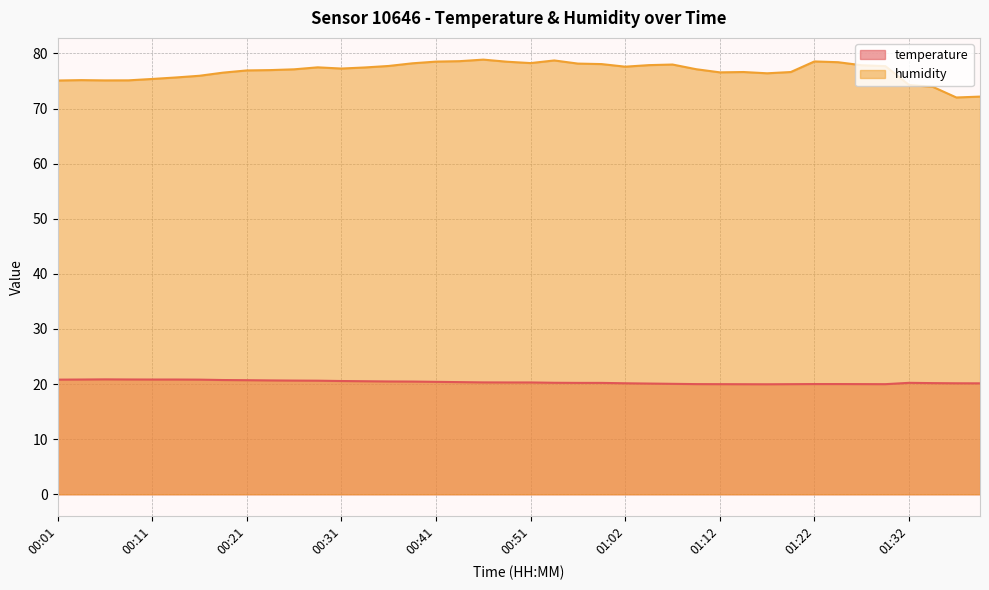

List the series in order of their peak value, lowest first.

temperature, humidity